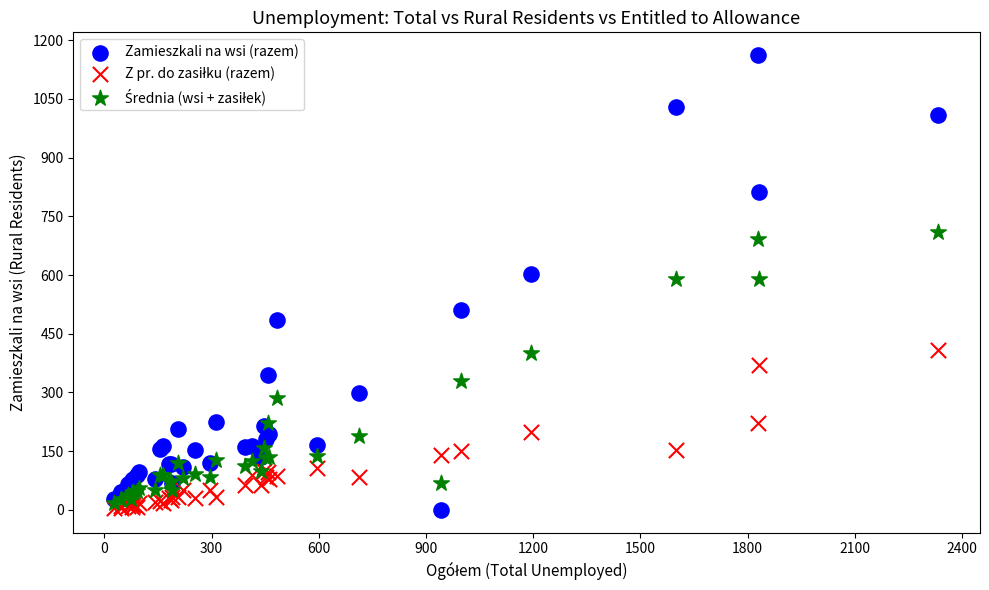

Which series reaches the maximum Y coordinate?

Zamieszkali na wsi (razem)